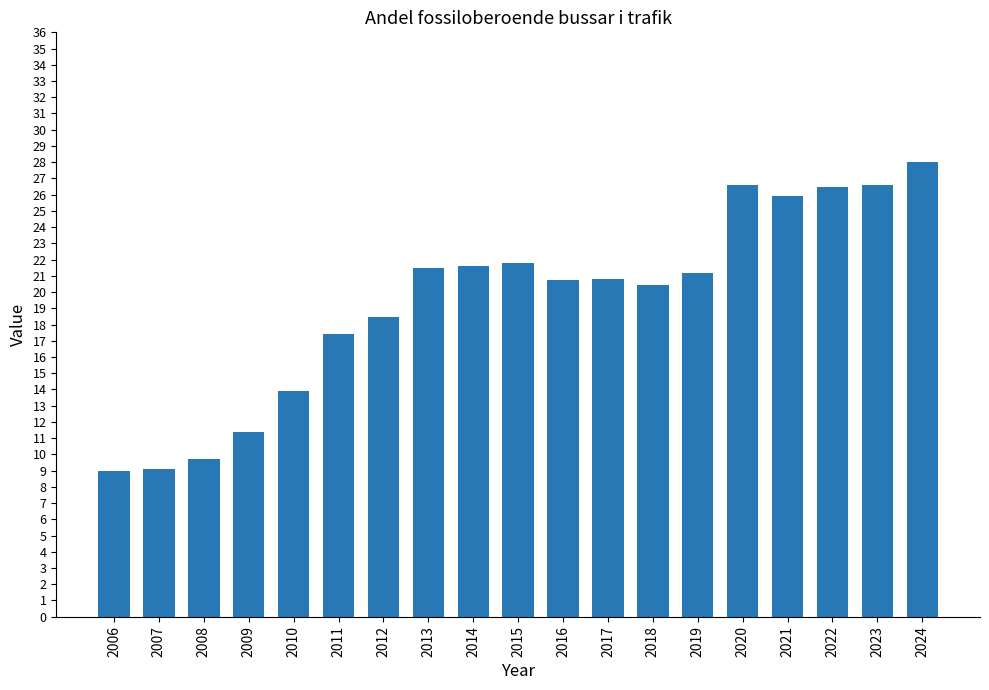

Is it true that the value at 2024 is 14.4?

False